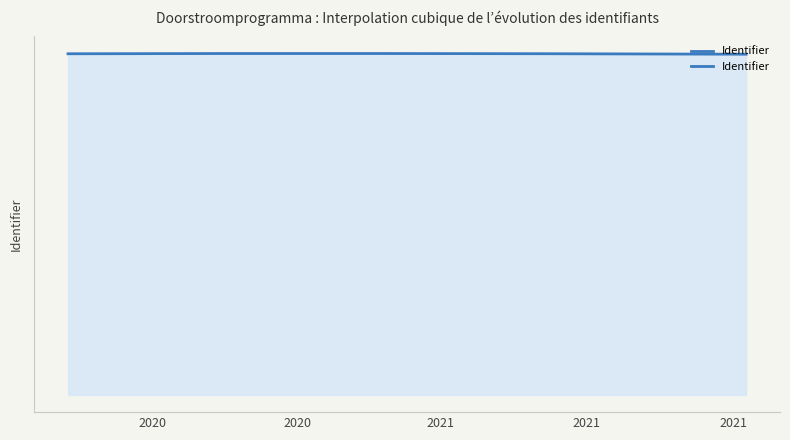

What is the difference between the maximum and minimum values?

109